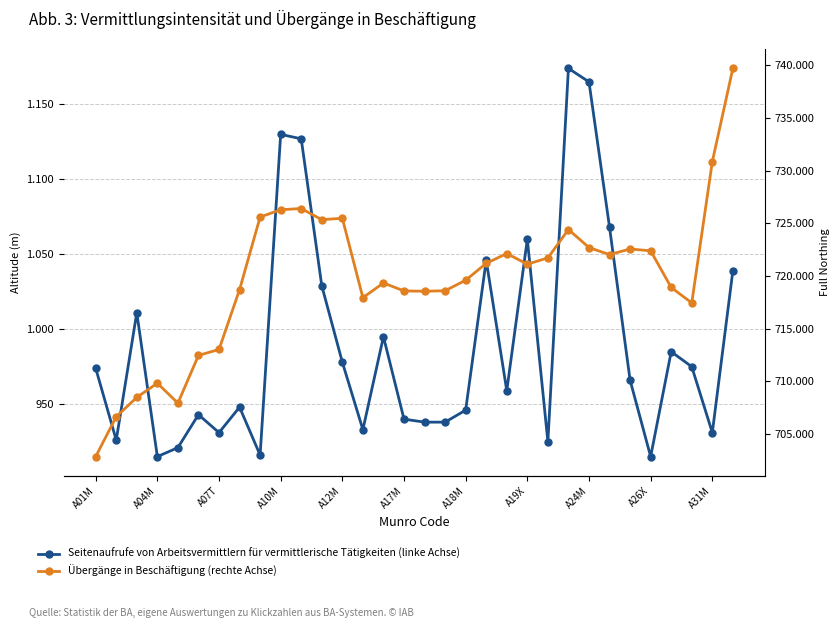

Rank the series by their maximum value, from lowest to highest.

Seitenaufrufe von Arbeitsvermittlern für vermittlerische Tätigkeiten (linke Achse), Übergänge in Beschäftigung (rechte Achse)